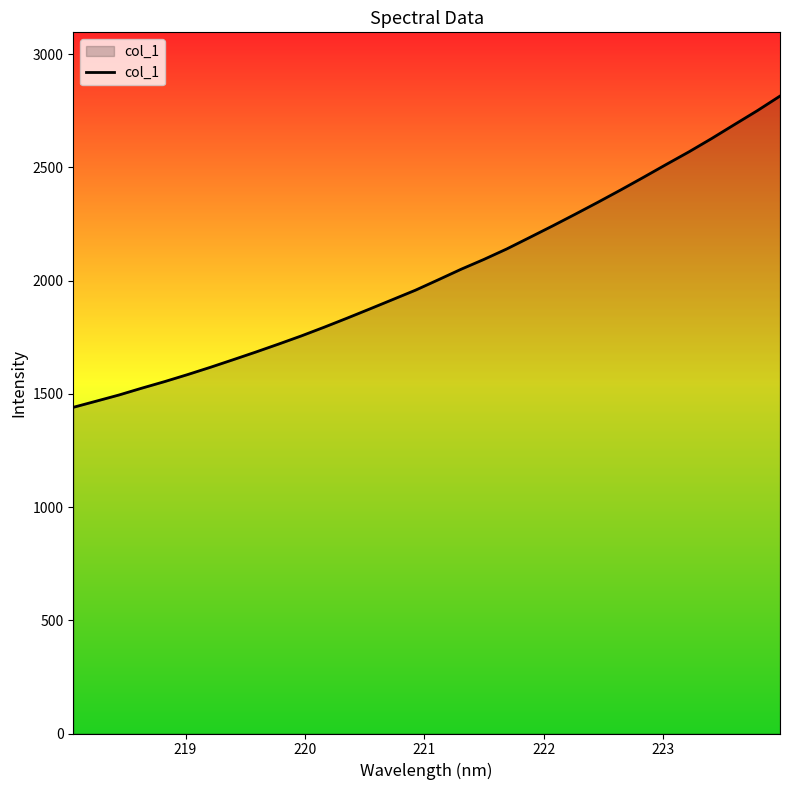

What is the smallest value displayed?

1440.1